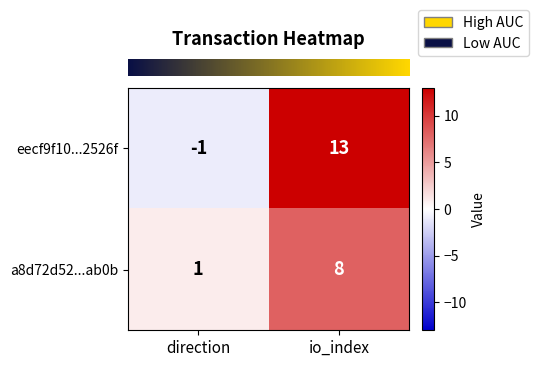

What is the greatest value displayed?

13